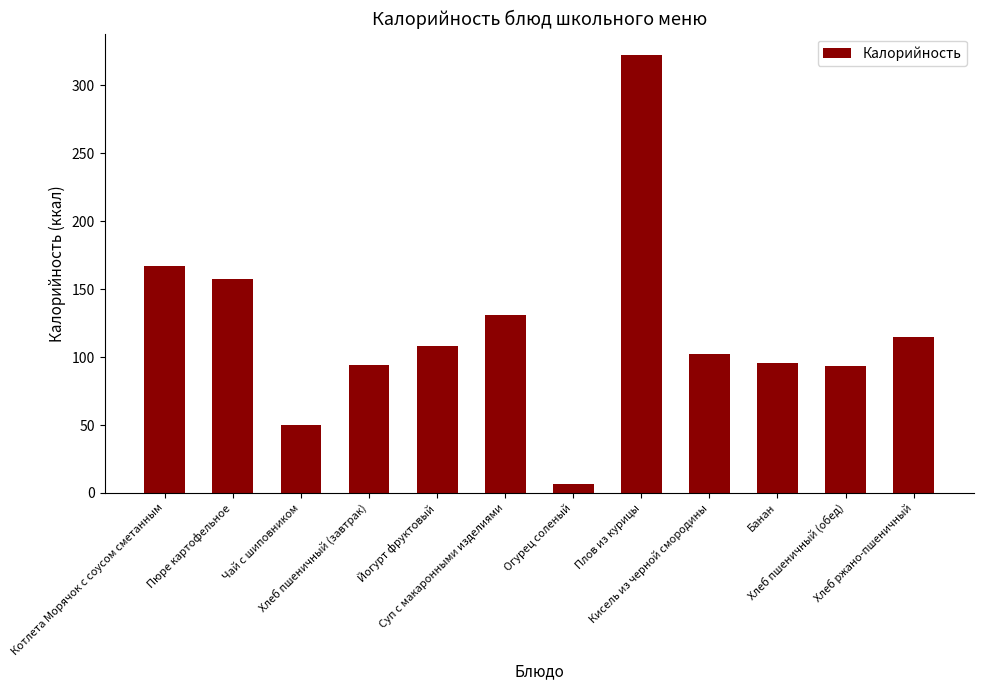

The value at Огурец соленый is 6.6. True or false?

True